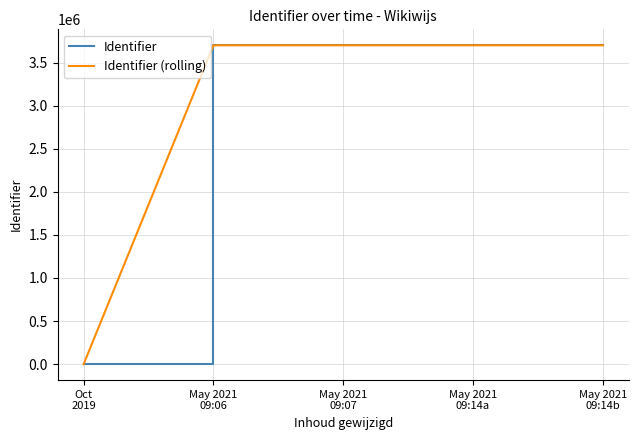

Which series has the widest spread of values?

Identifier